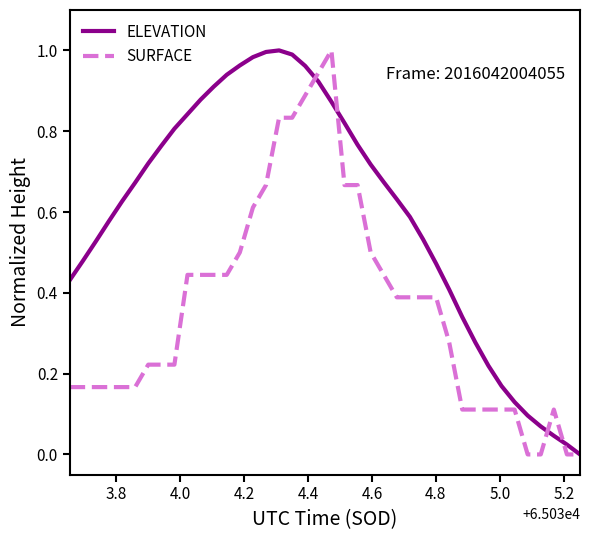

Rank the series by their average value, from lowest to highest.

SURFACE, ELEVATION